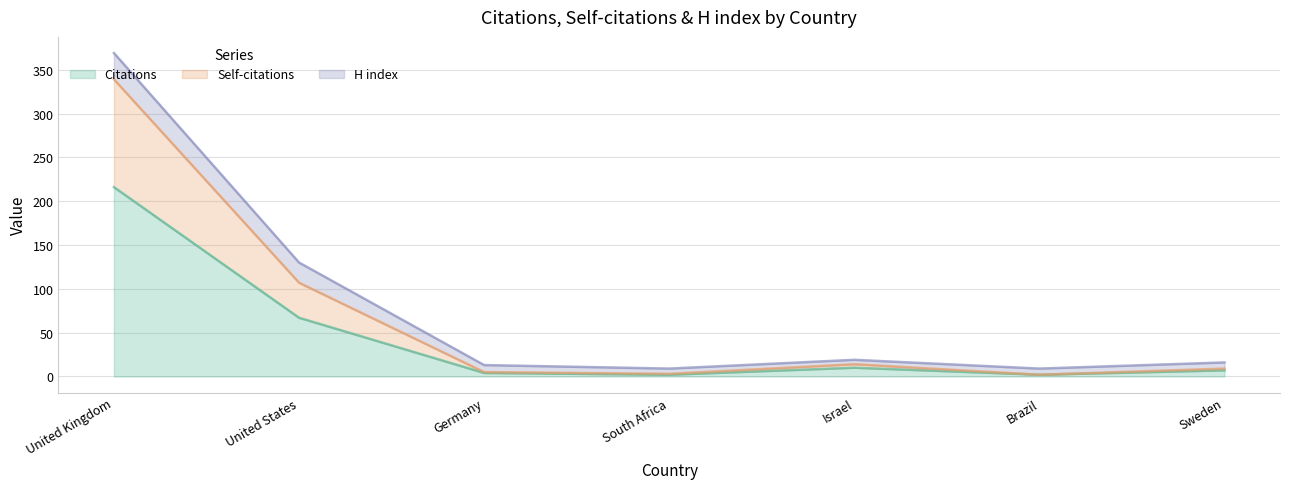

Which category has the highest value in the Citations series?

United Kingdom